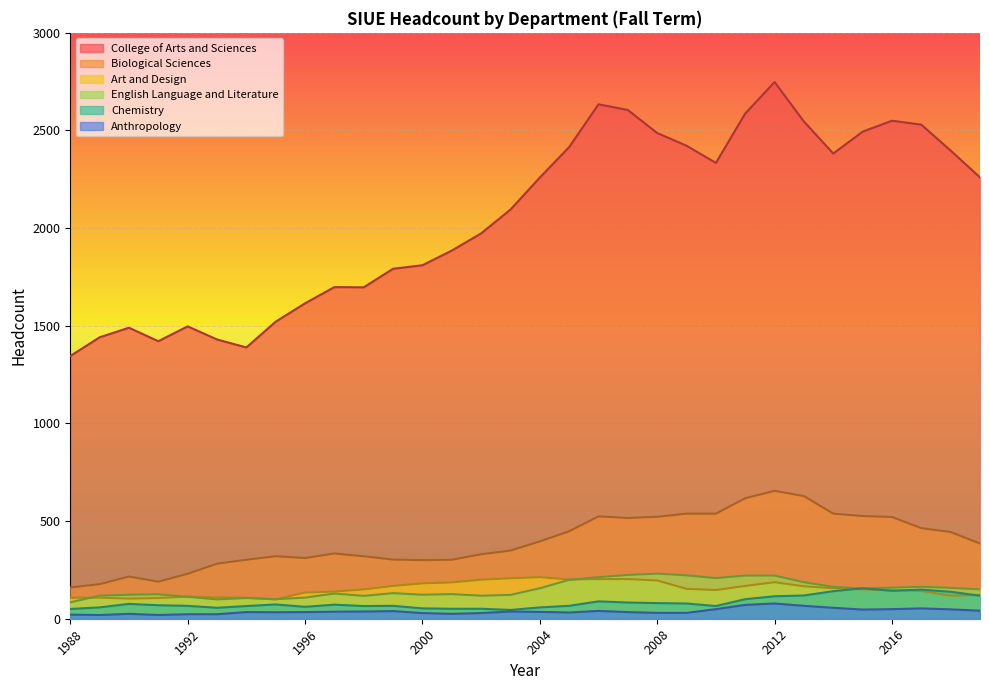

True or false: Chemistry and College of Arts and Sciences intersect in this chart.

False